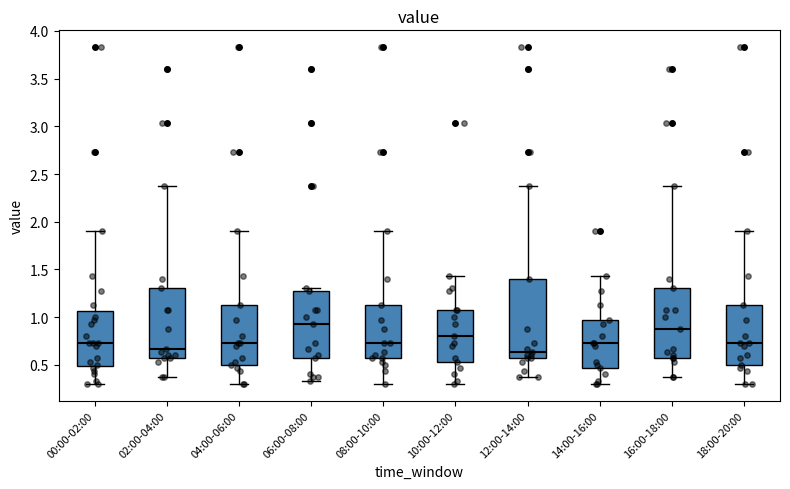

Where does the median line of the box for 16:00-18:00 sit on the y-axis? The values are not printed on the chart, so give them approximately, as read against the axis.

0.85